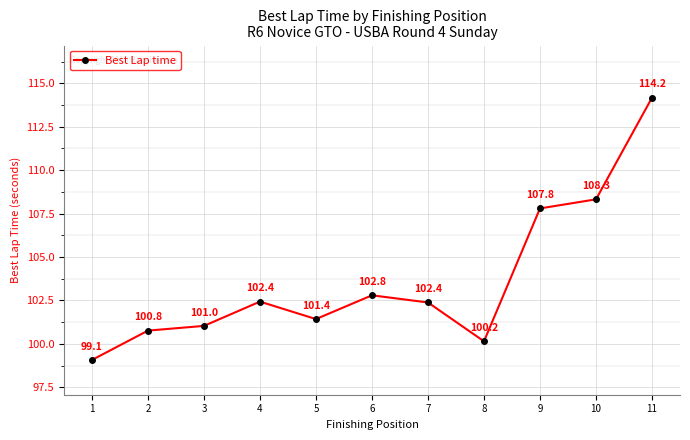

How many interior local peaks (higher than both neighbors) does the data have?

2